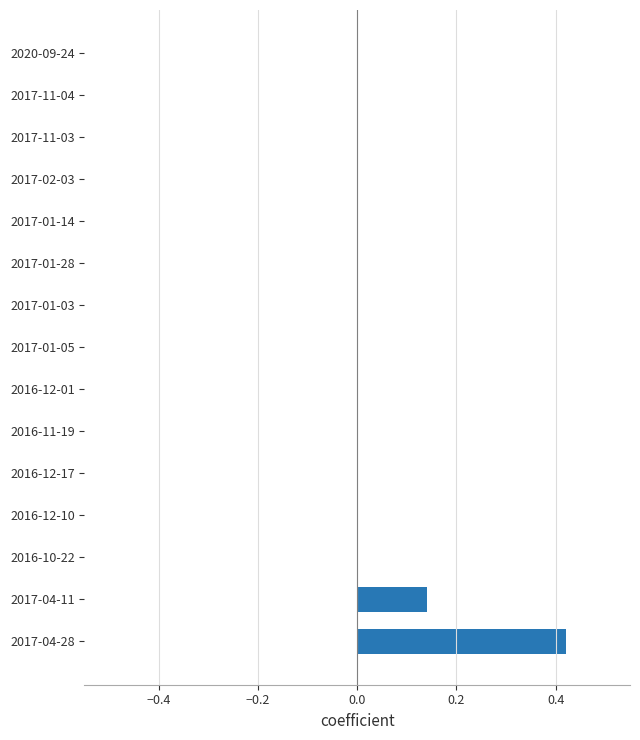

Is it true that the value at 2016-12-10 is 0.2?

False